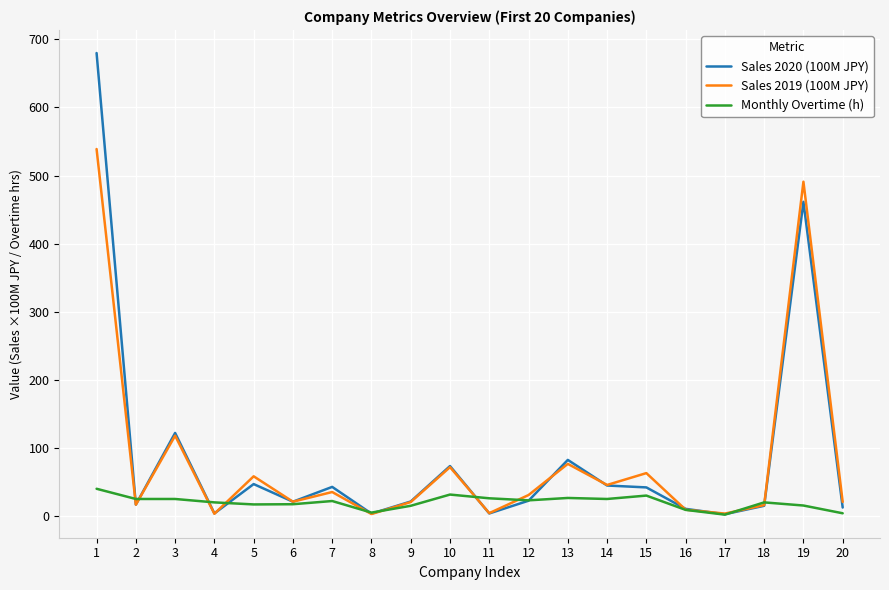

What is the maximum value for Monthly Overtime (h)?

40.0